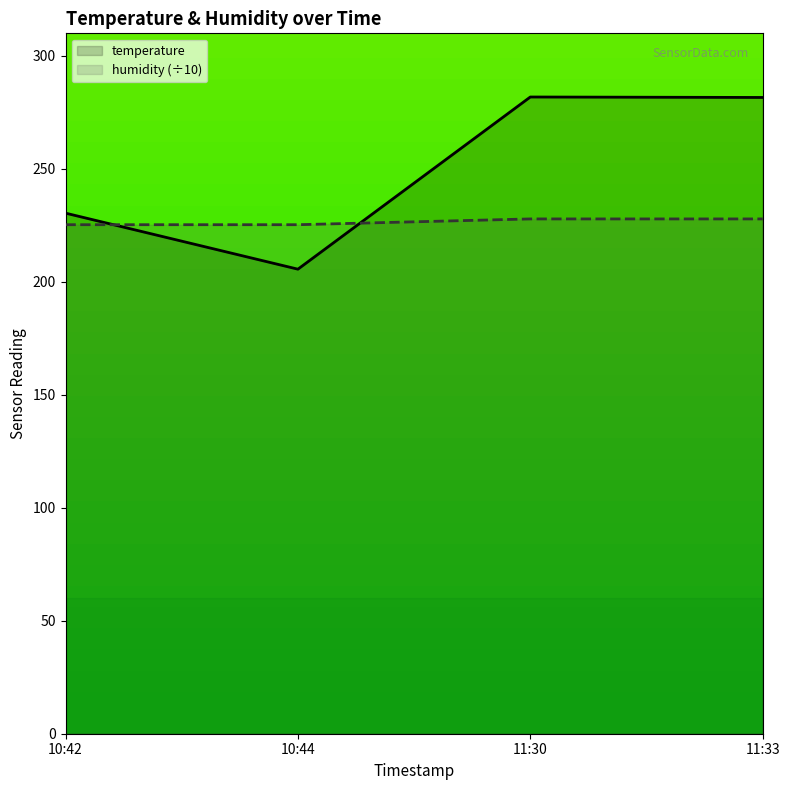

List the series in order of their peak value, highest first.

temperature, humidity (÷10)